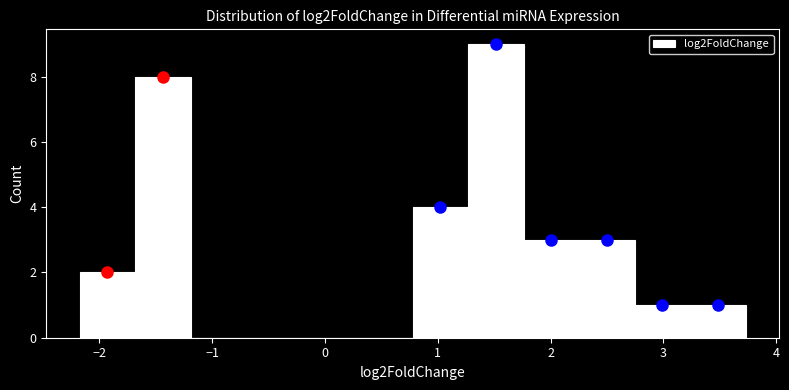

Reading left to right, list every bar in this chart as the range it spans on the x-axis followed by its height. Neither the bar edges nor the heights are printed on the chart, so give them approximately, as read against the axes.

-2.2 to -1.7: 2
-1.7 to -1.2: 8
-1.2 to -0.7: 0
-0.7 to -0.2: 0
-0.2 to 0.3: 0
0.3 to 0.8: 0
0.8 to 1.3: 4
1.3 to 1.8: 9
1.8 to 2.3: 3
2.3 to 2.7: 3
2.7 to 3.2: 1
3.2 to 3.7: 1